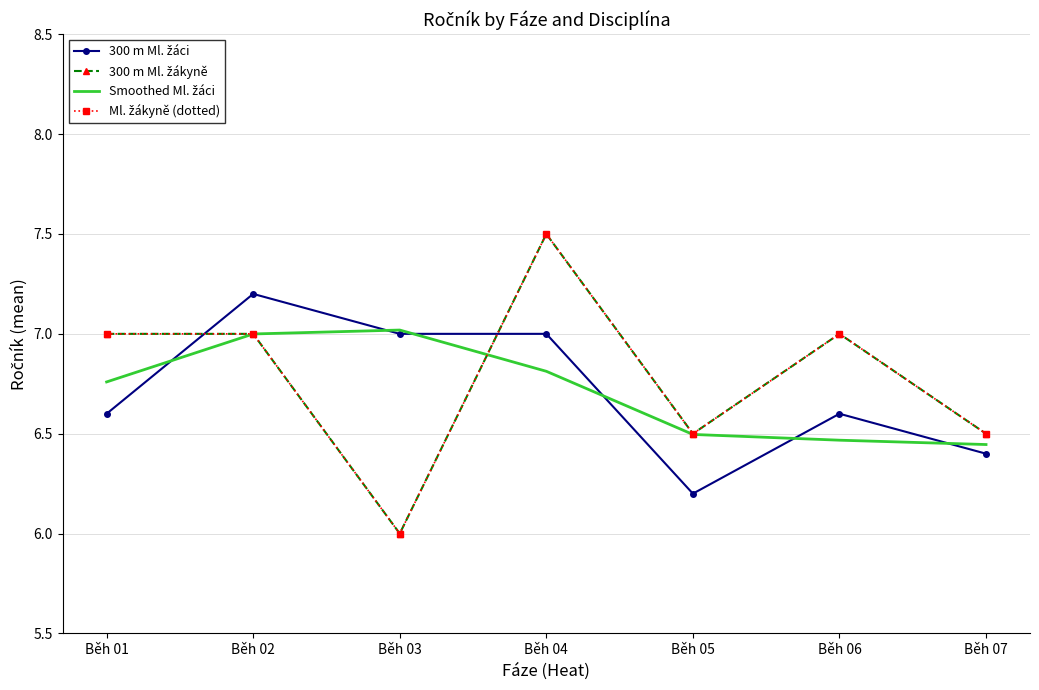

Reading left to right, what are all the values shown in this chart?

300 m Ml. žáci: Běh 01=6.6	Běh 02=7.2	Běh 03=7.0	Běh 04=7.0	Běh 05=6.2	Běh 06=6.6	Běh 07=6.4
300 m Ml. žákyně: Běh 01=7.0	Běh 02=7.0	Běh 03=6.0	Běh 04=7.5	Běh 05=6.5	Běh 06=7.0	Běh 07=6.5
Smoothed Ml. žáci: Běh 01=6.8	Běh 02=7.0	Běh 03=7.0	Běh 04=6.8	Běh 05=6.5	Běh 06=6.5	Běh 07=6.4
Ml. žákyně (dotted): Běh 01=7.0	Běh 02=7.0	Běh 03=6.0	Běh 04=7.5	Běh 05=6.5	Běh 06=7.0	Běh 07=6.5